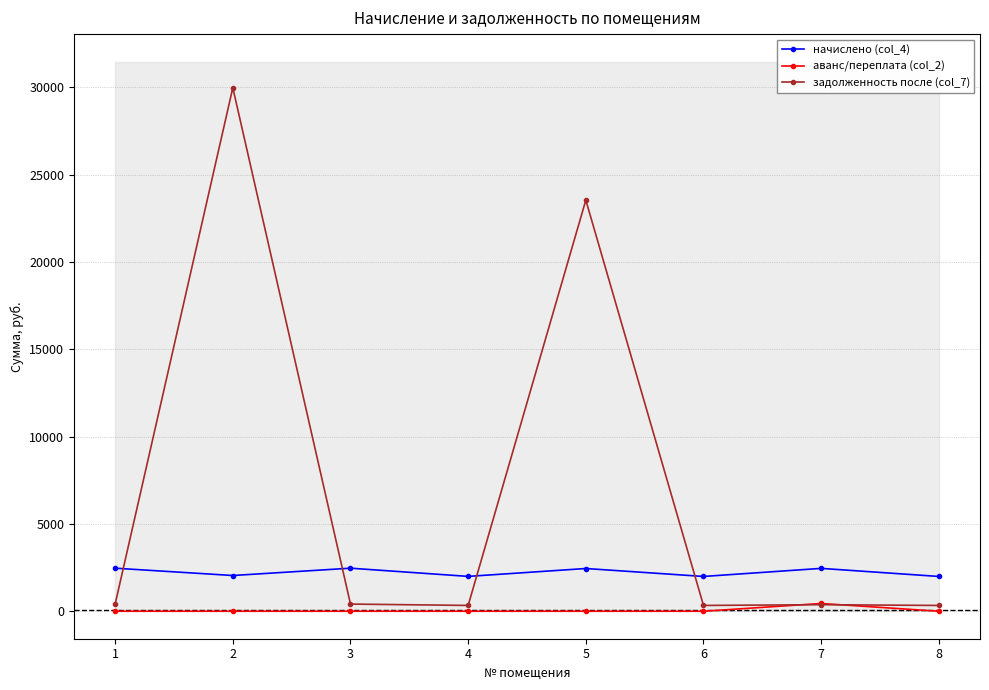

What are all the series names shown in the legend?

начислено (col_4), аванс/переплата (col_2), задолженность после (col_7)